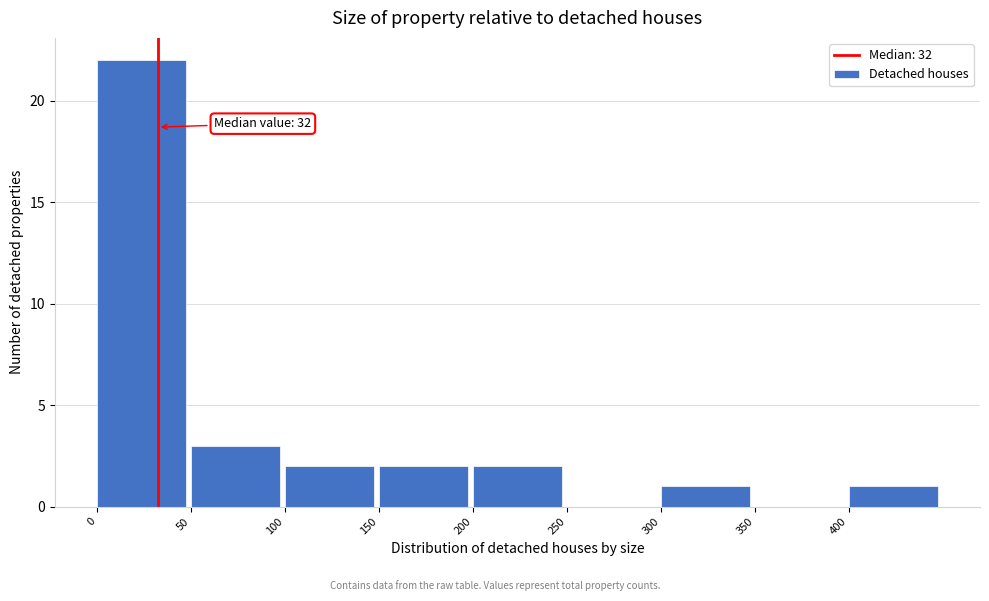

Which range on the x-axis has the tallest bar?

0 to 50